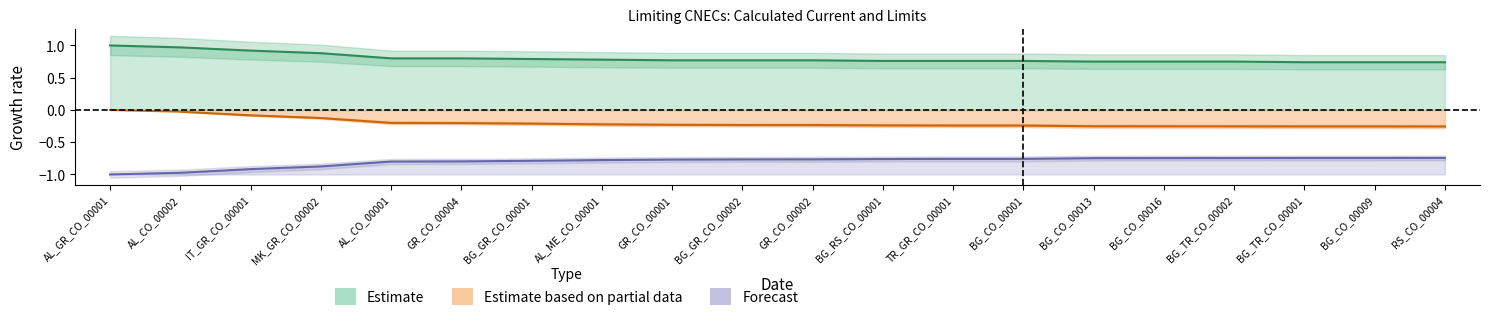

What is the smallest value displayed?

-1.0